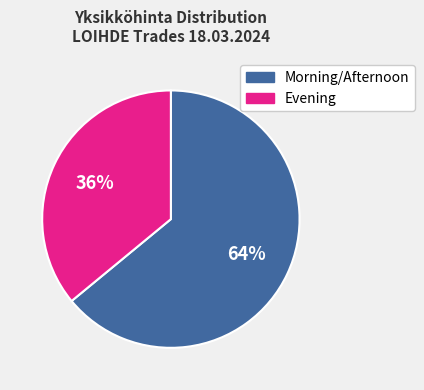

Does any single category account for the majority?

Yes